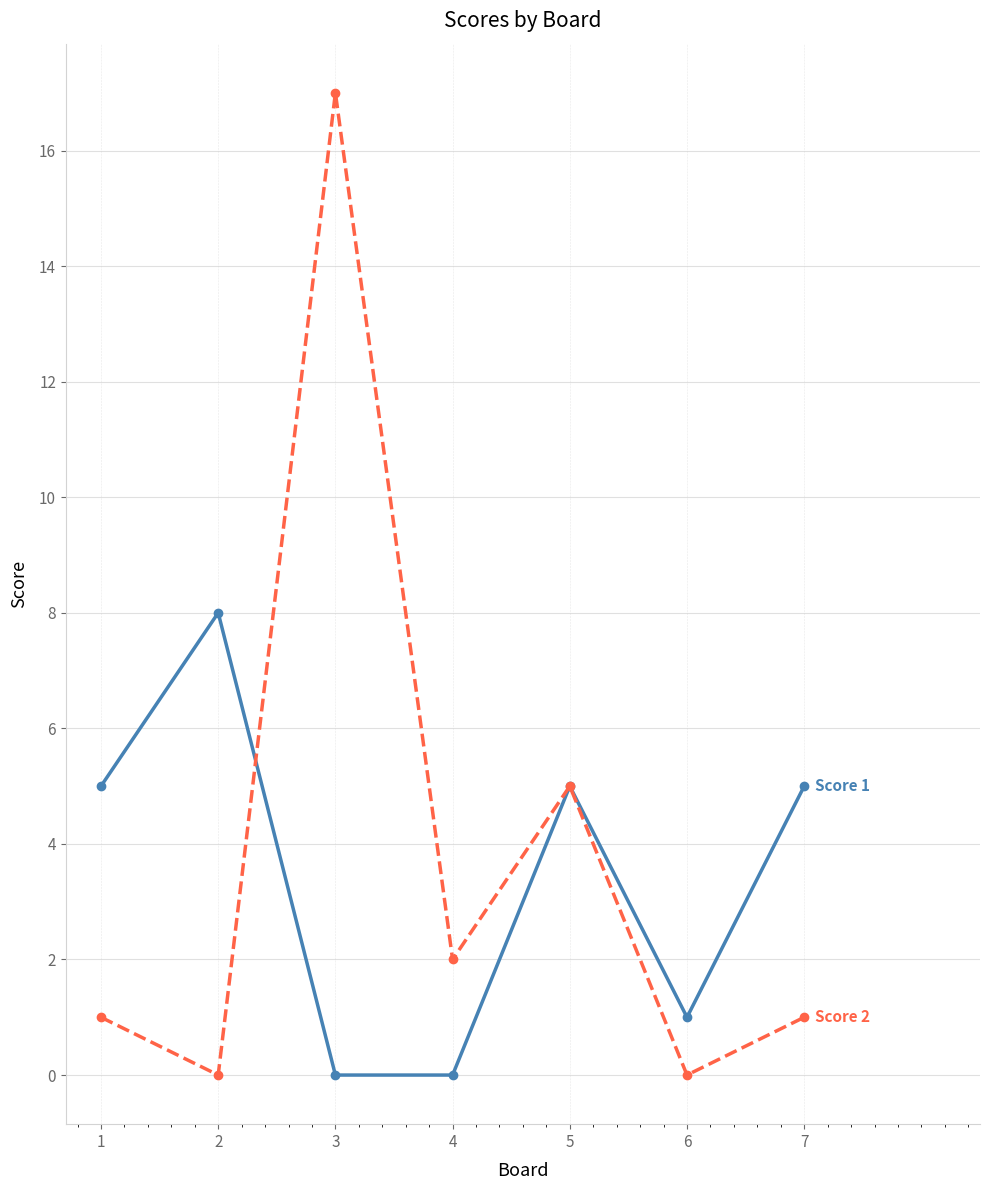

What is the difference between the highest and lowest values at 3?

17